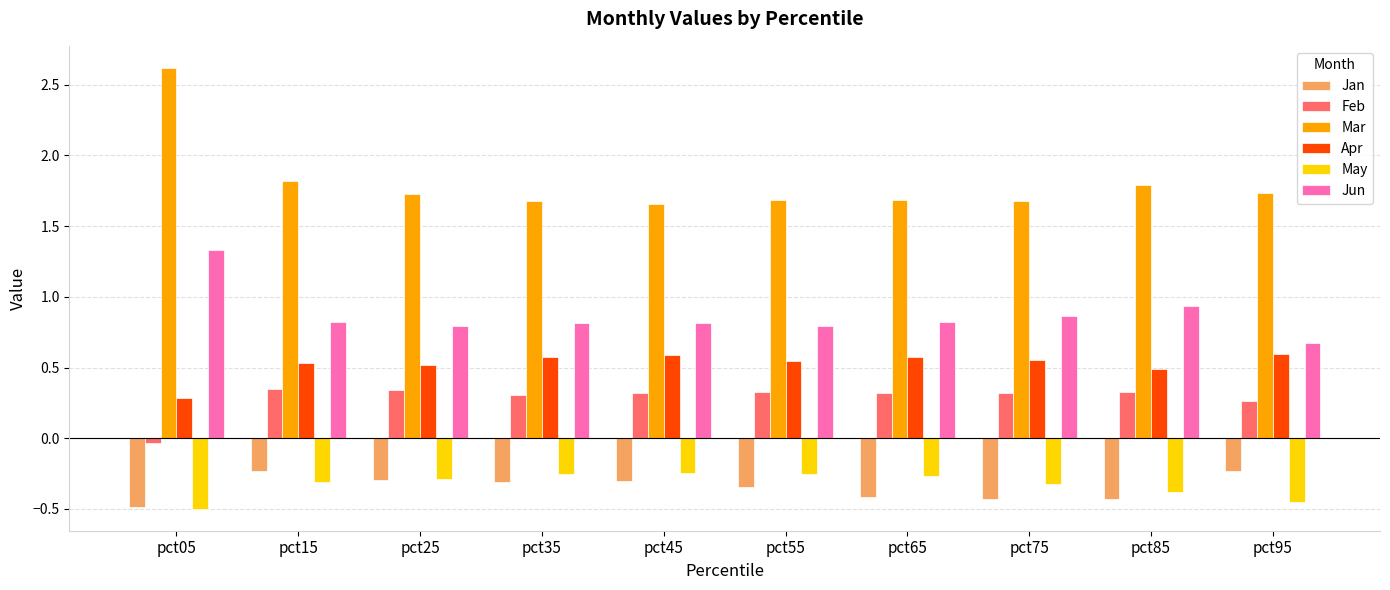

What is the sum of all Apr values?

5.3